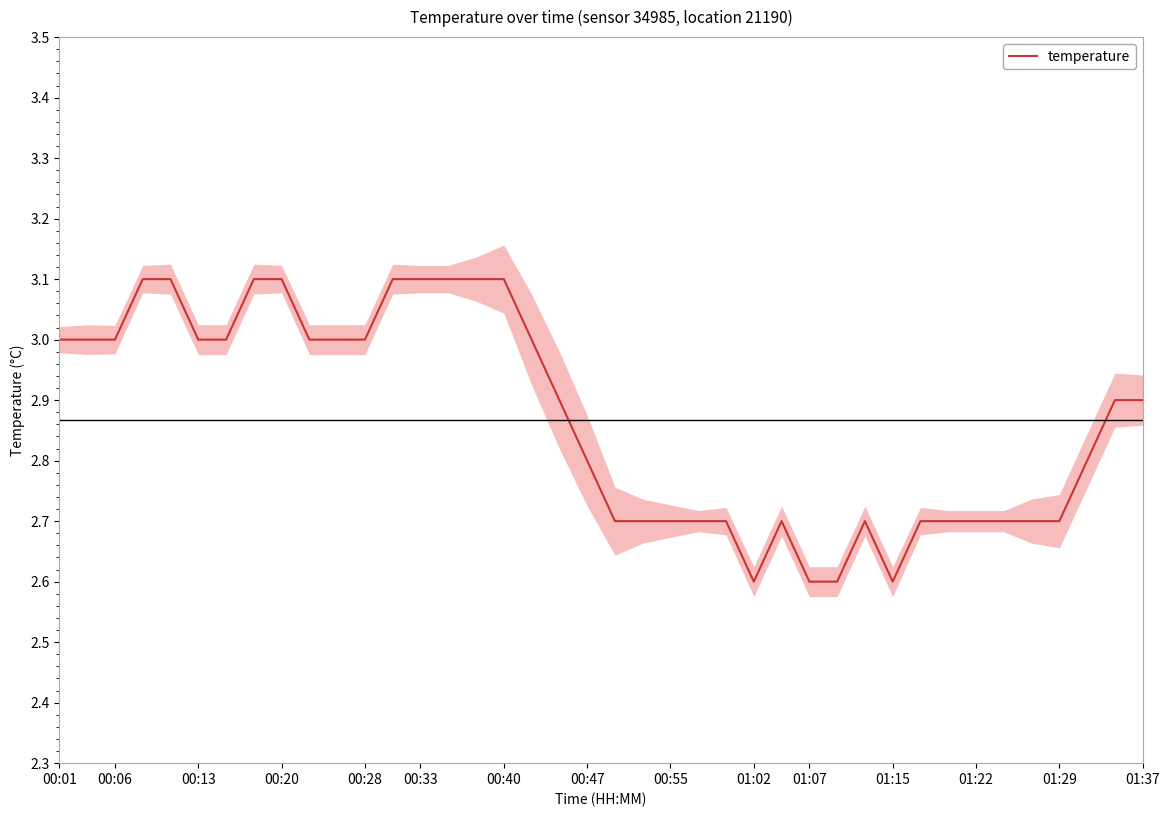

What is the ratio of the value at 21 to the value at 19?

1.0